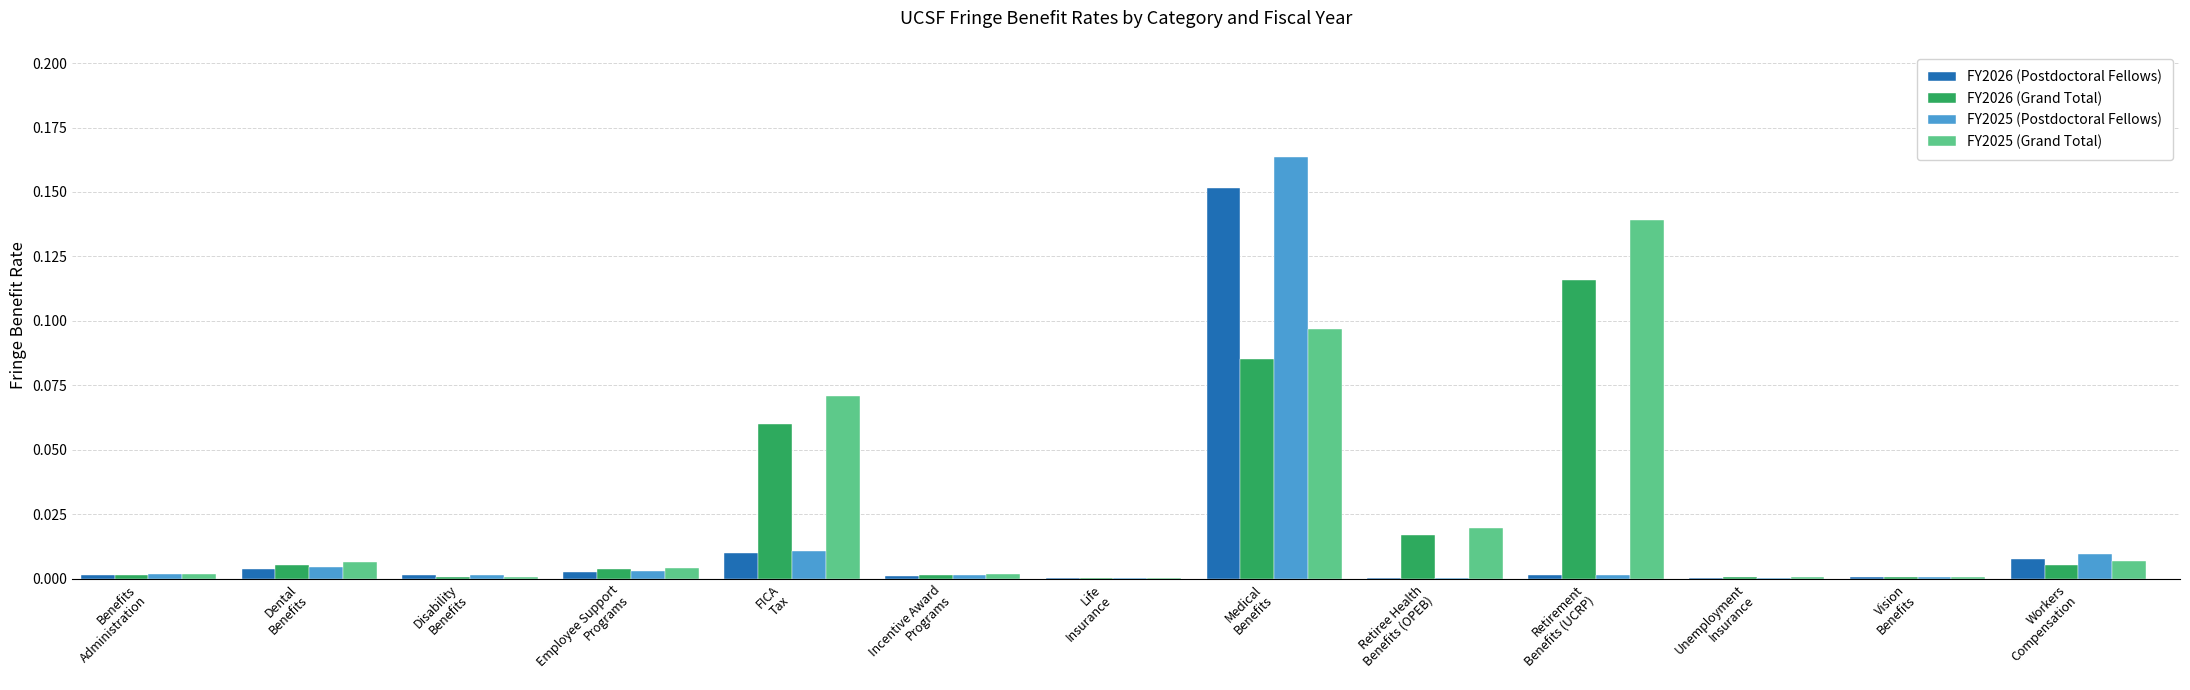

What is the sum of all FY2026 (Grand Total) values?

0.3